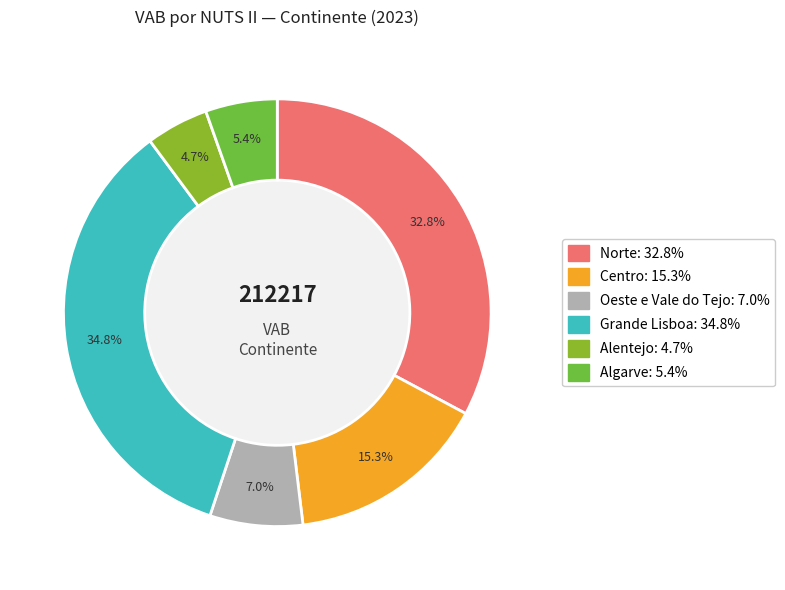

Is there any slice that represents more than half of the pie?

No